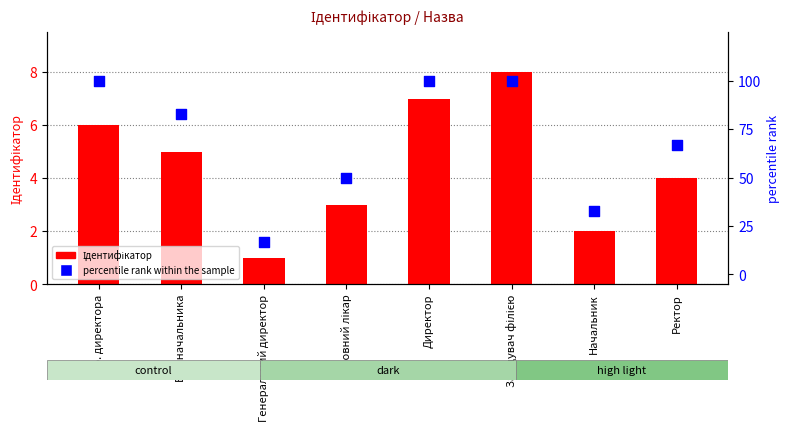

Which series has the largest Y range (max minus min)?

percentile rank within the sample